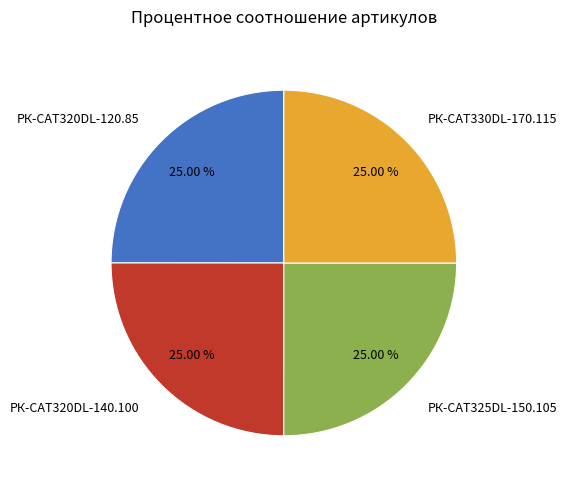

What is the ratio of the value at РК-CAT320DL-140.100 to the value at РК-CAT320DL-120.85?

1.0